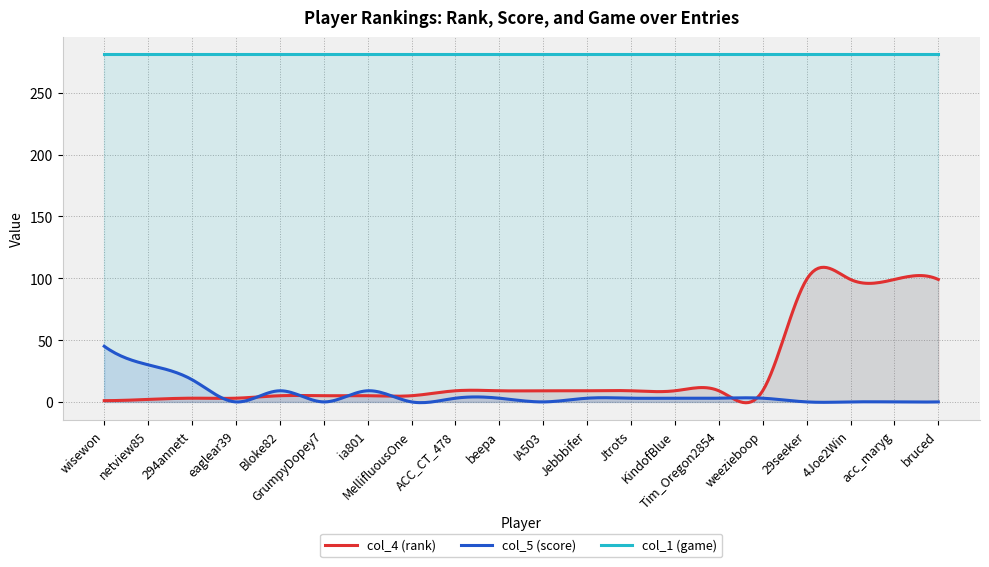

Is it true that col_5 (score) equals 3 at weezieboop?

True